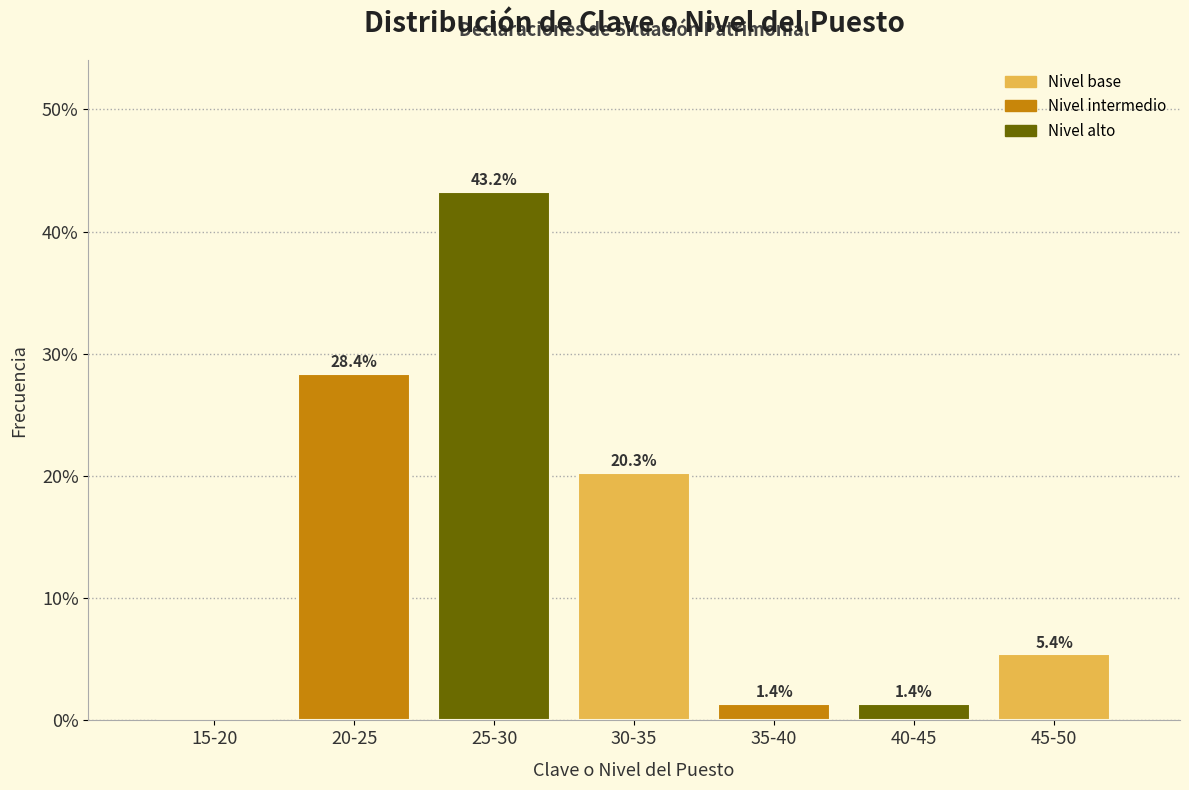

Reading left to right, what are all the values shown in this chart?

15-20=0.0	20-25=28.4	25-30=43.2	30-35=20.3	35-40=1.4	40-45=1.4	45-50=5.4